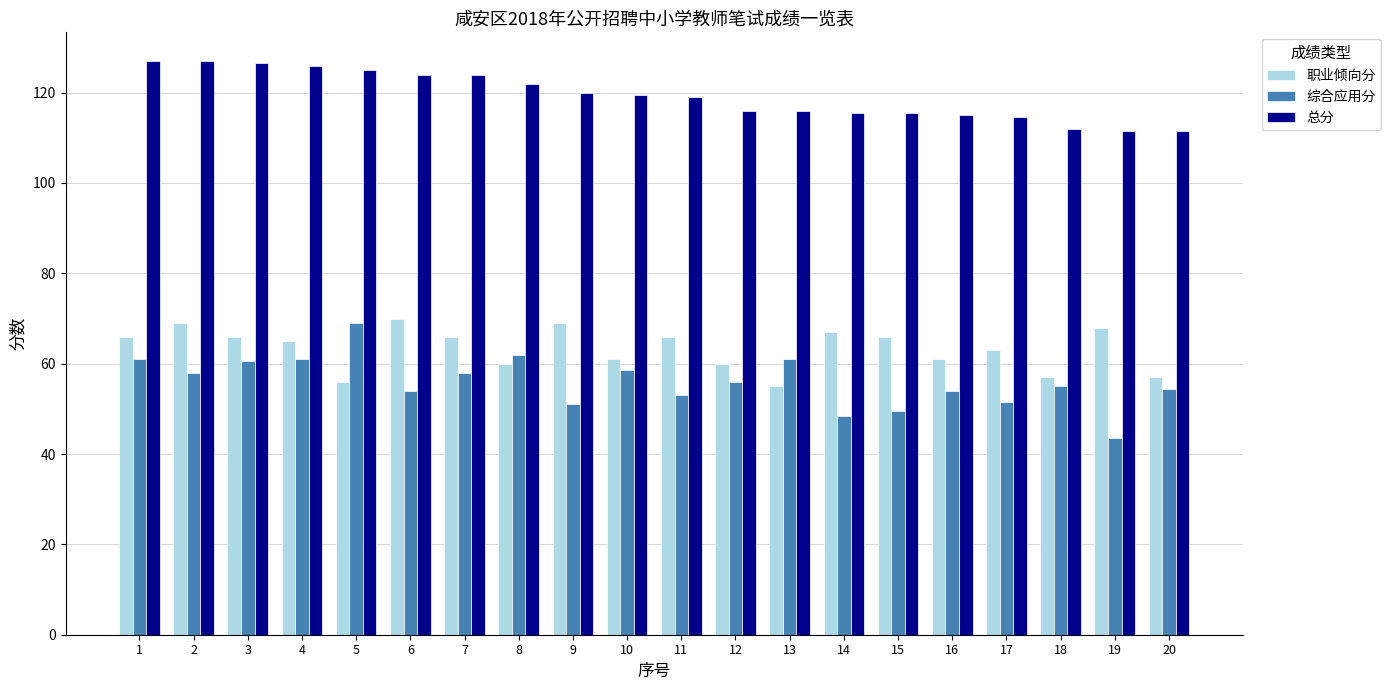

Is the value of 综合应用分 at 7 greater than the value of 职业倾向分 at 2?

No